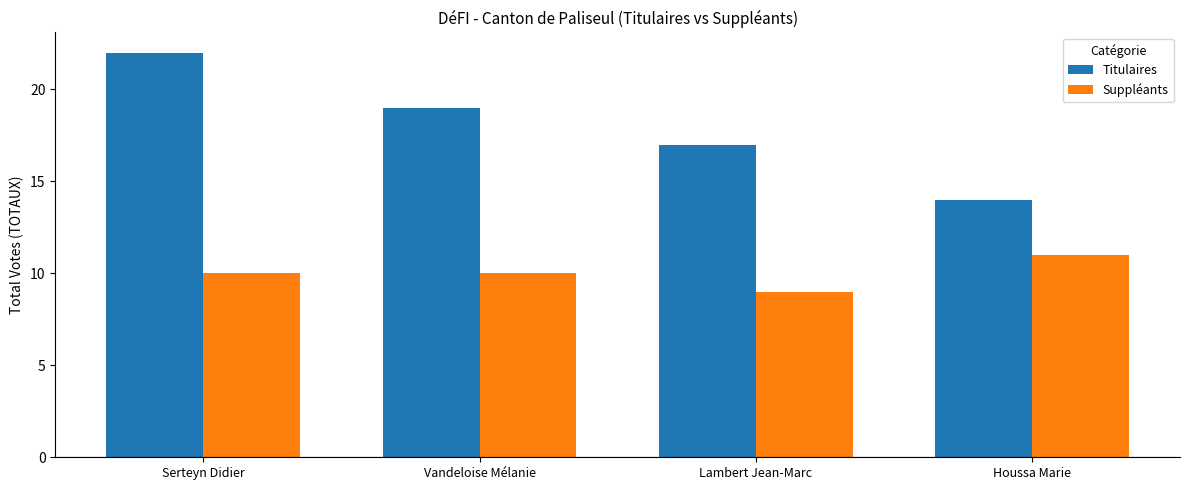

What is the approximate value of Suppléants at Lambert Jean-Marc?

9